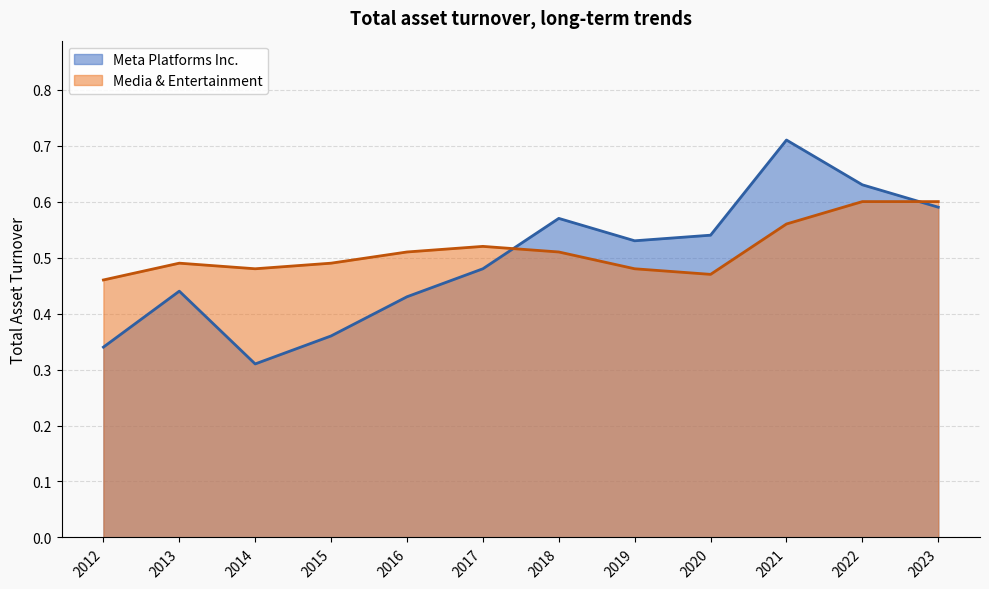

At which category does the chart reach its peak across all series?

2021